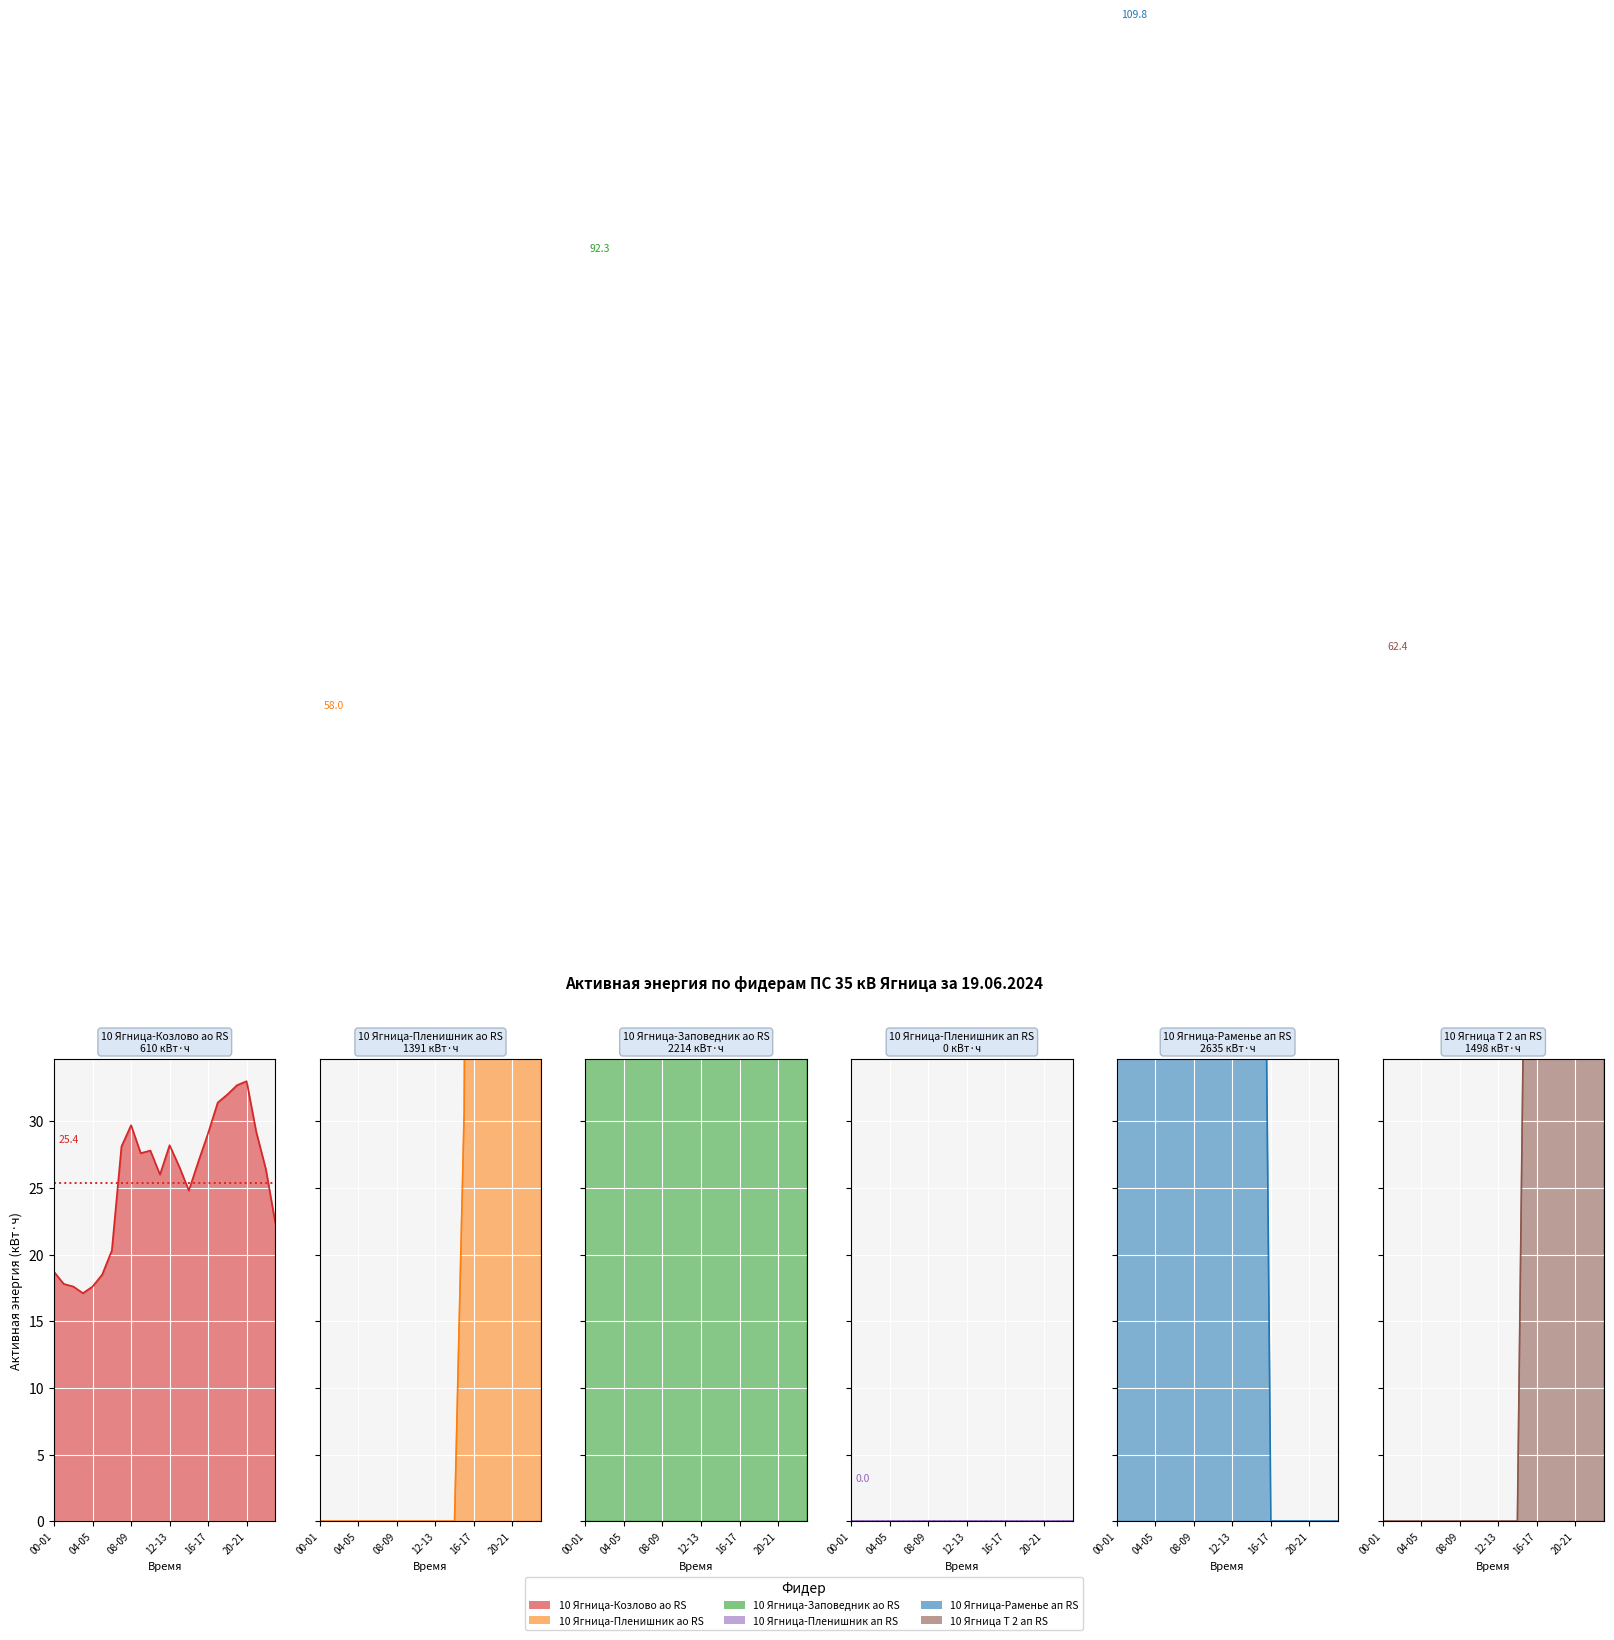

True or false: 10 Ягница-Пленишник ап RS has more than 1 interior local peaks.

False